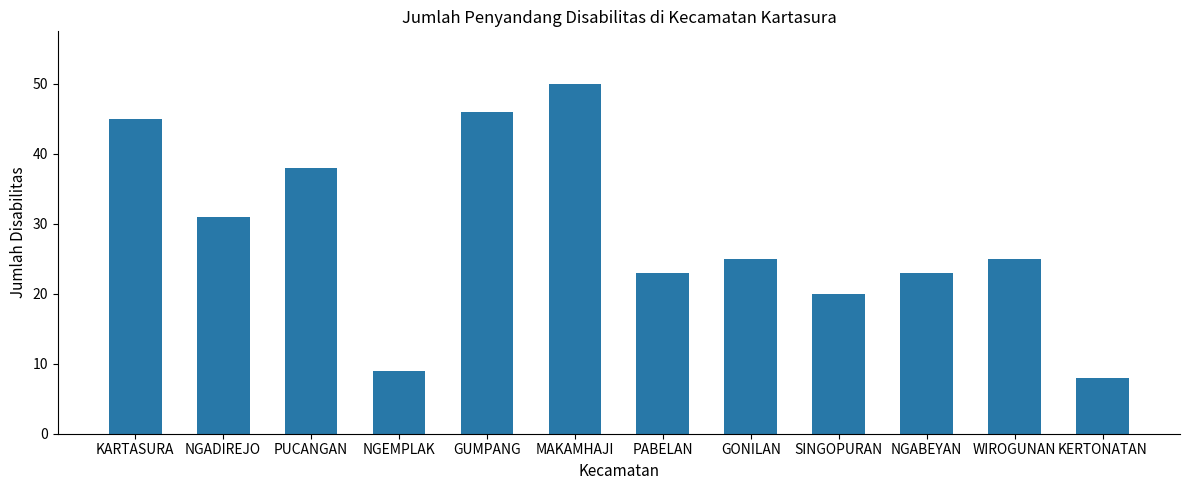

Count the number of categories in the chart.

12